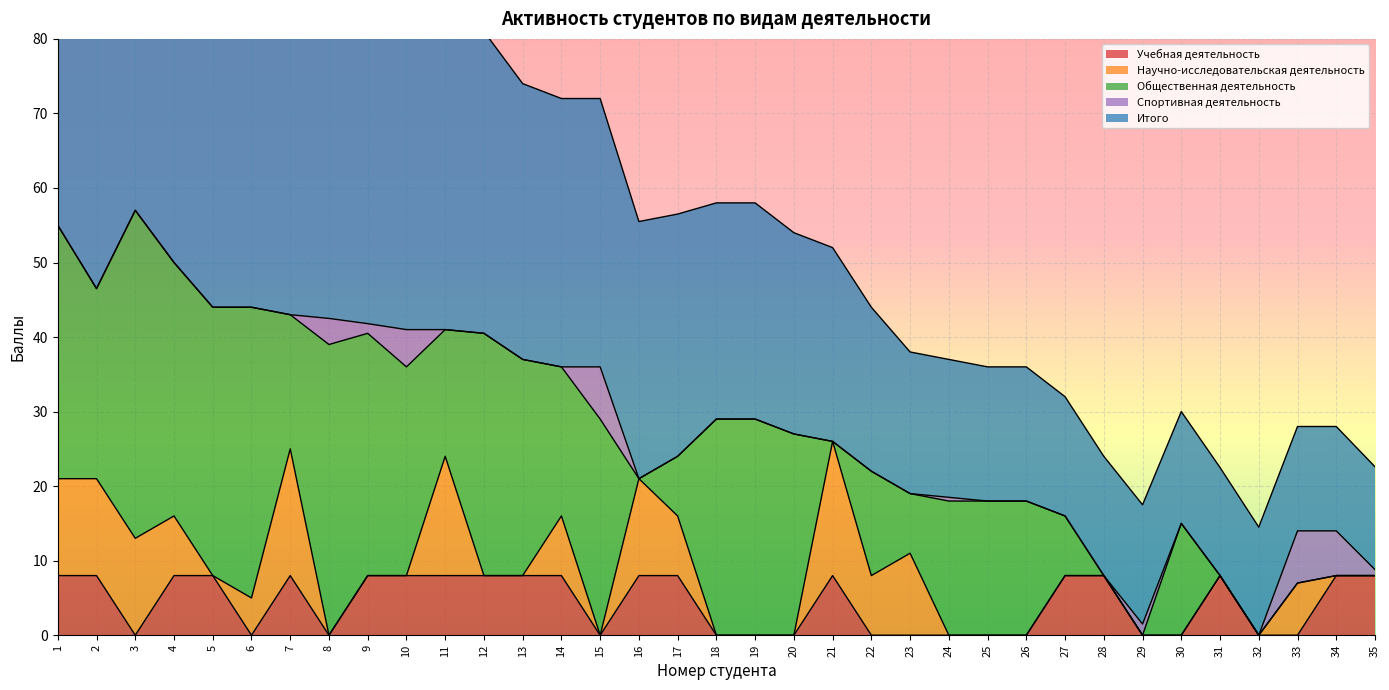

At which category does Спортивная деятельность reach its first local valley?

9